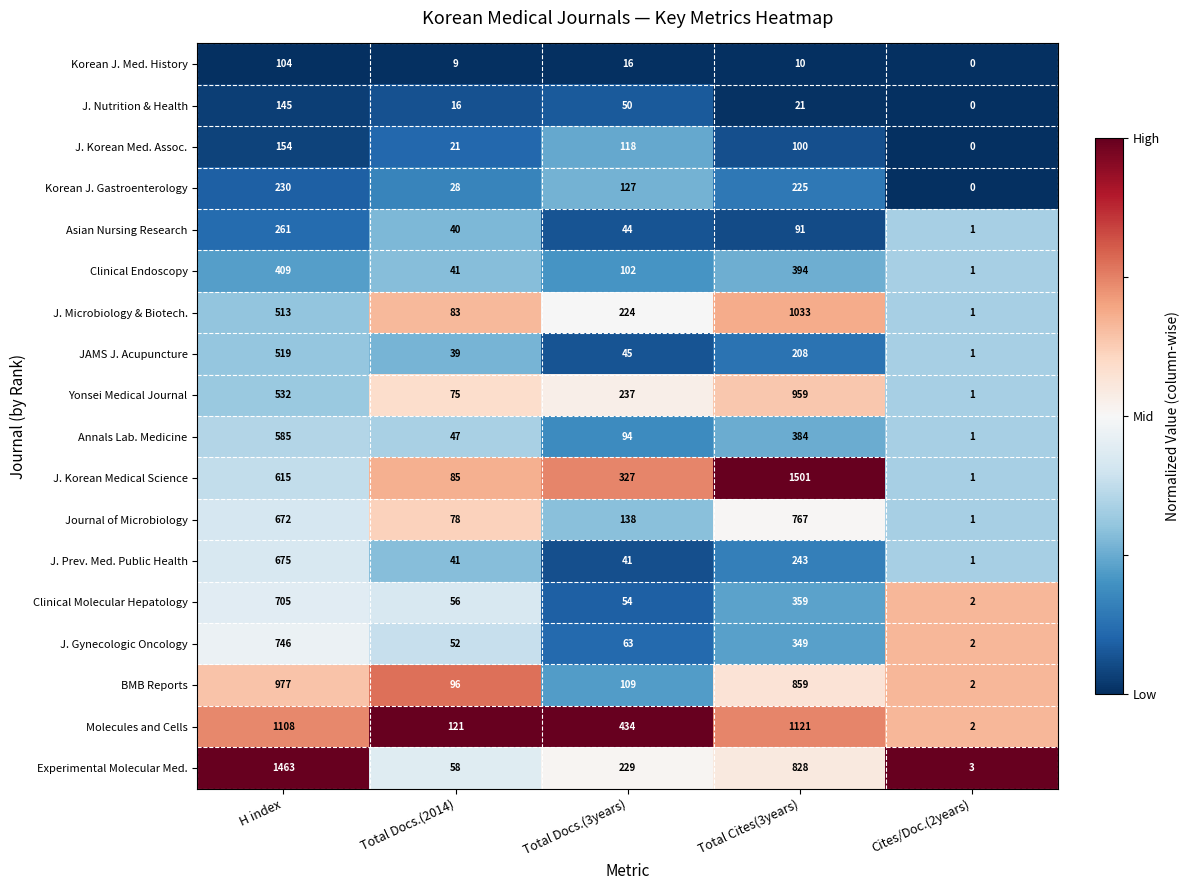

Where does the Clinical Molecular Hepatology series first go above 56?

H index